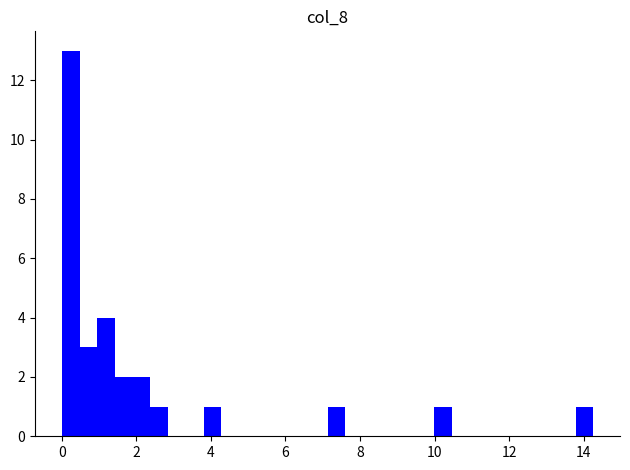

Around what value on the x-axis is the tallest bar? Give the approximate position of its centre, as read against the axis.

0.2